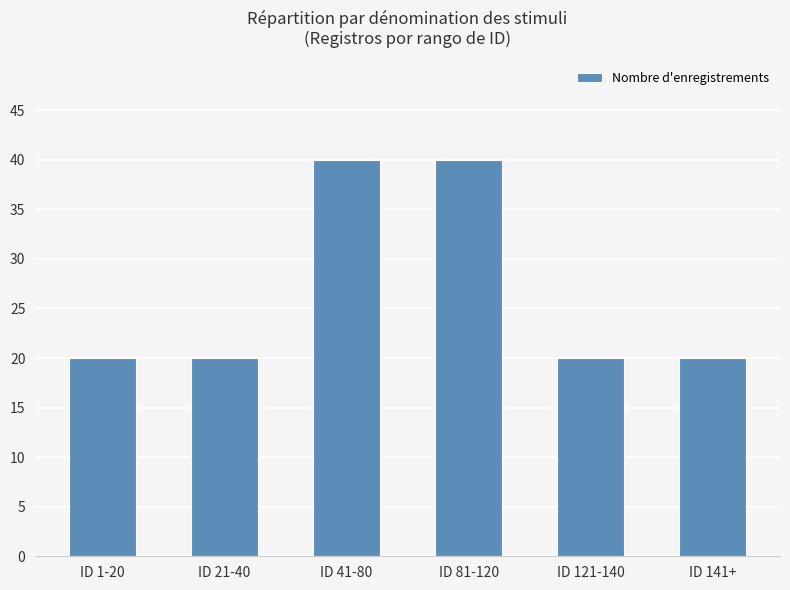

What is the ratio of the value at ID 41-80 to the value at ID 1-20?

2.0